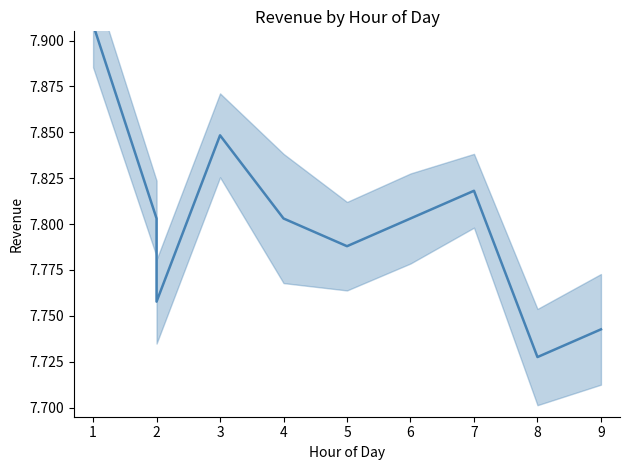

What is the difference between the values at 7 and 9?

0.1